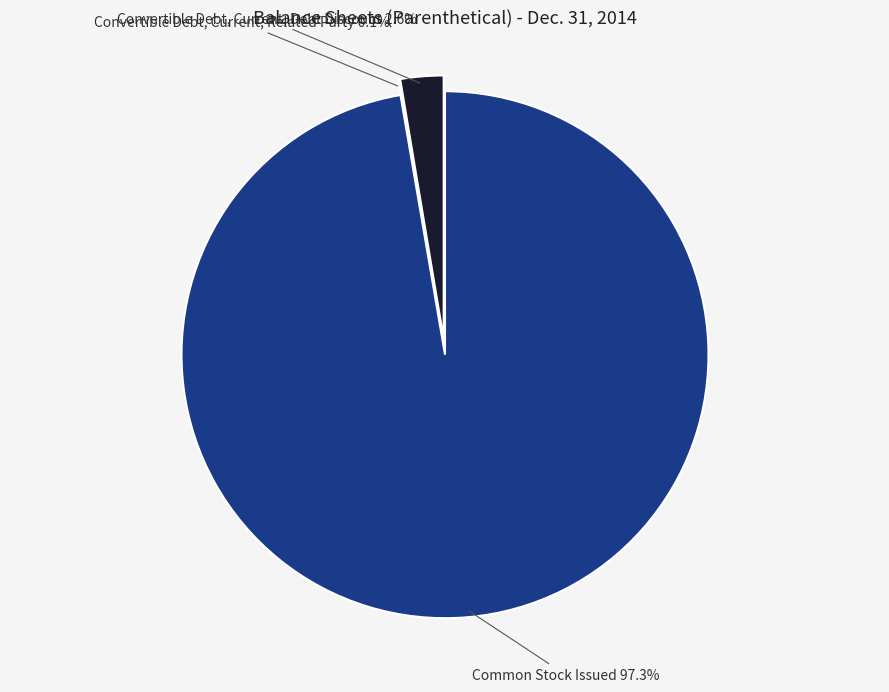

To the nearest percent, what portion does Common Stock Issued represent?

97%